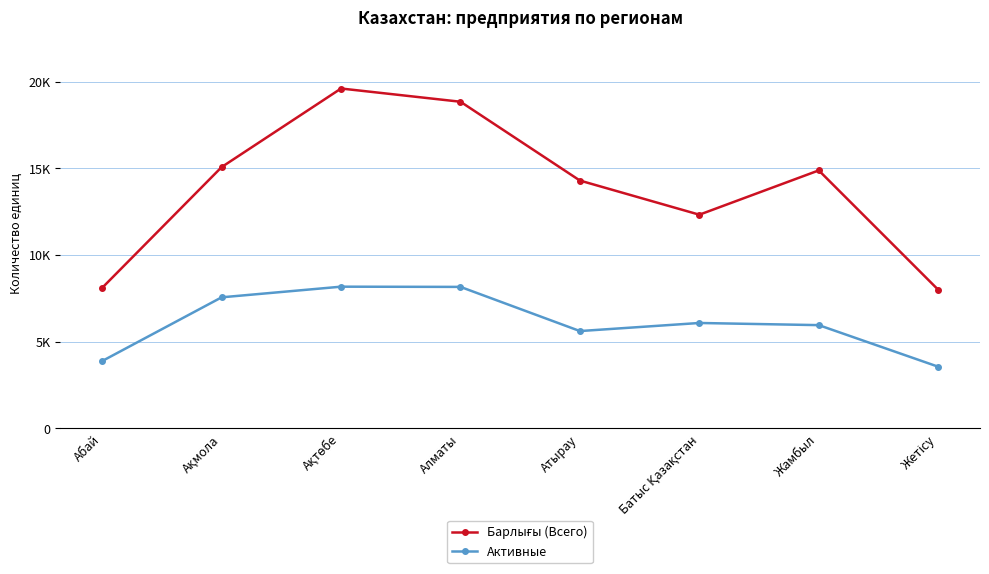

Which label corresponds to the smallest value in the chart?

Жетісу